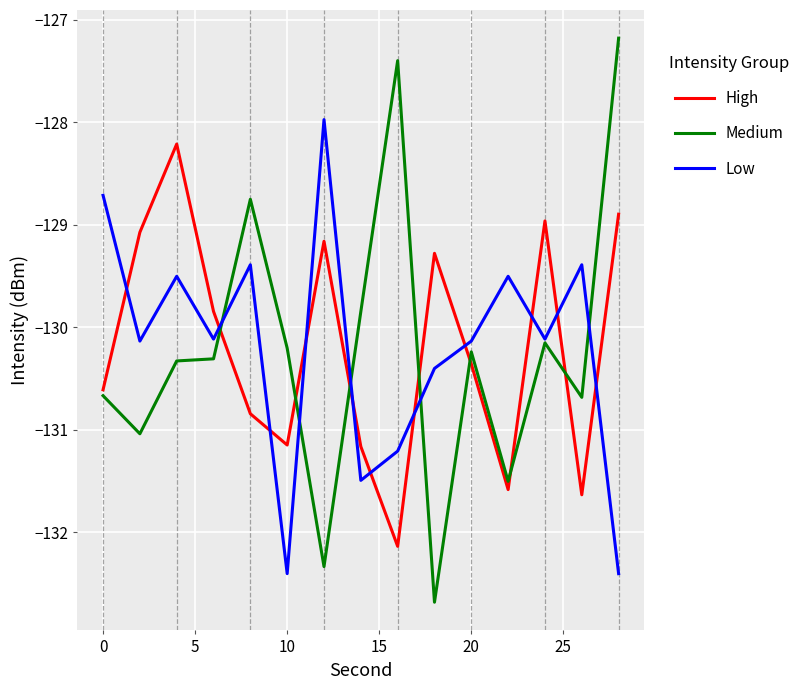

Which series has the widest spread of values?

Medium